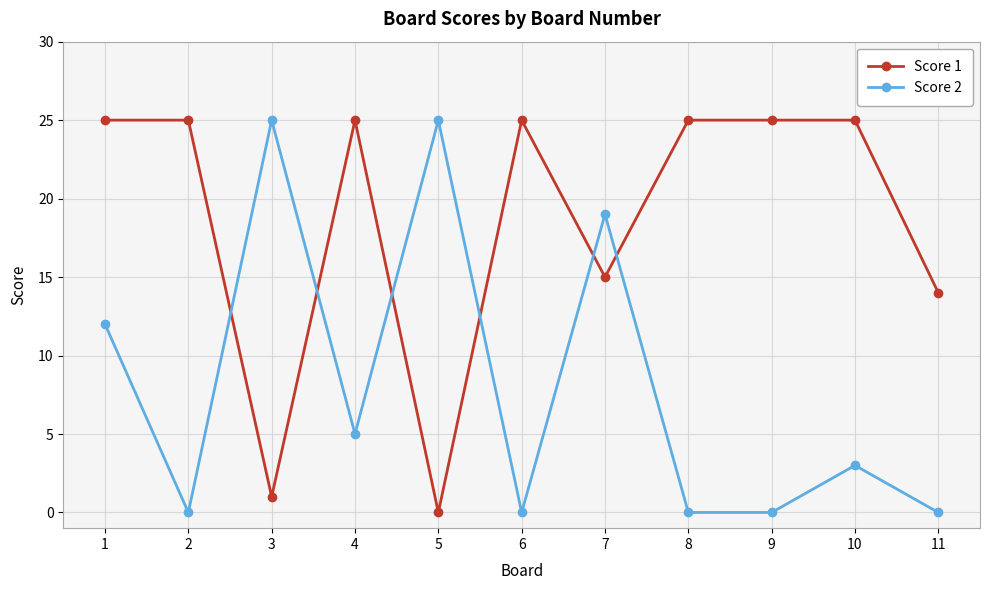

Is the value of Score 2 at 10 greater than the value of Score 1 at 9?

No